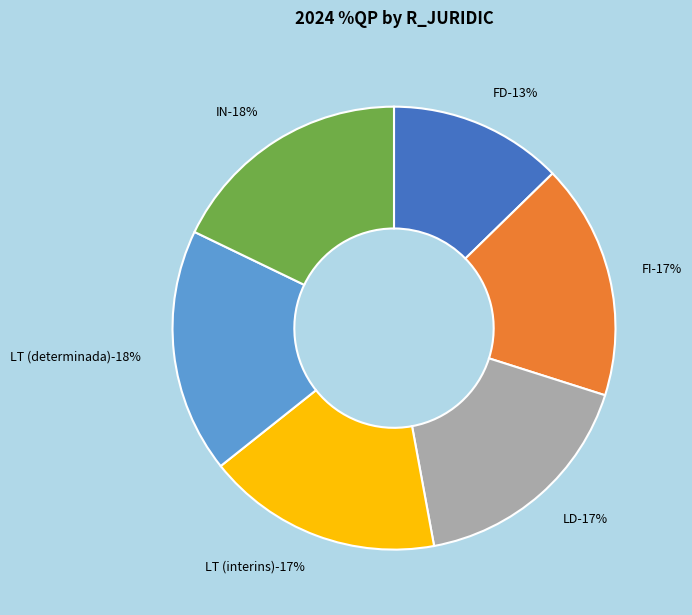

Does FI represent more than half of the total?

No